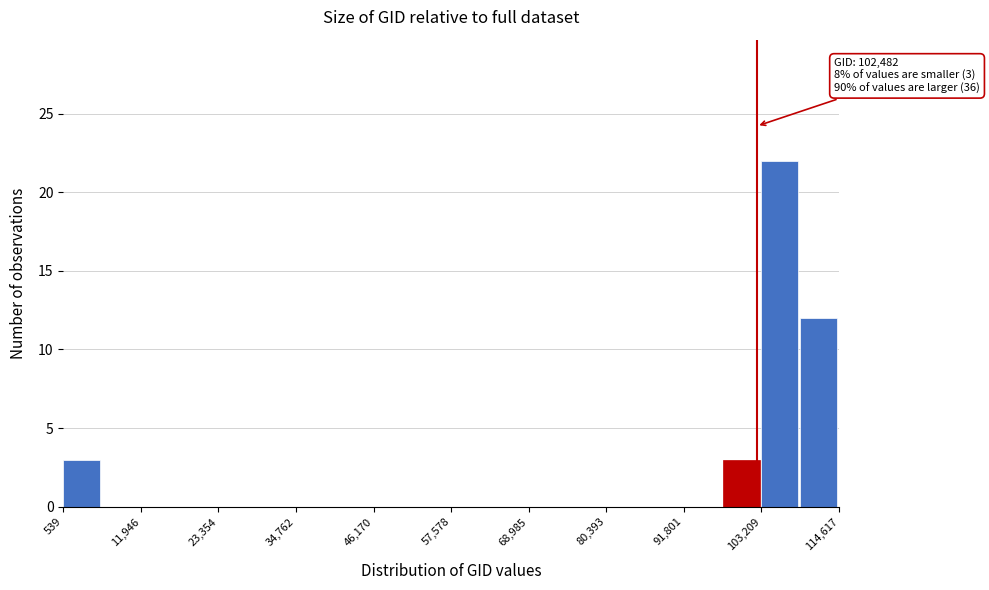

Read against the x-axis, roughly where is the centre of the tallest bar?

106000